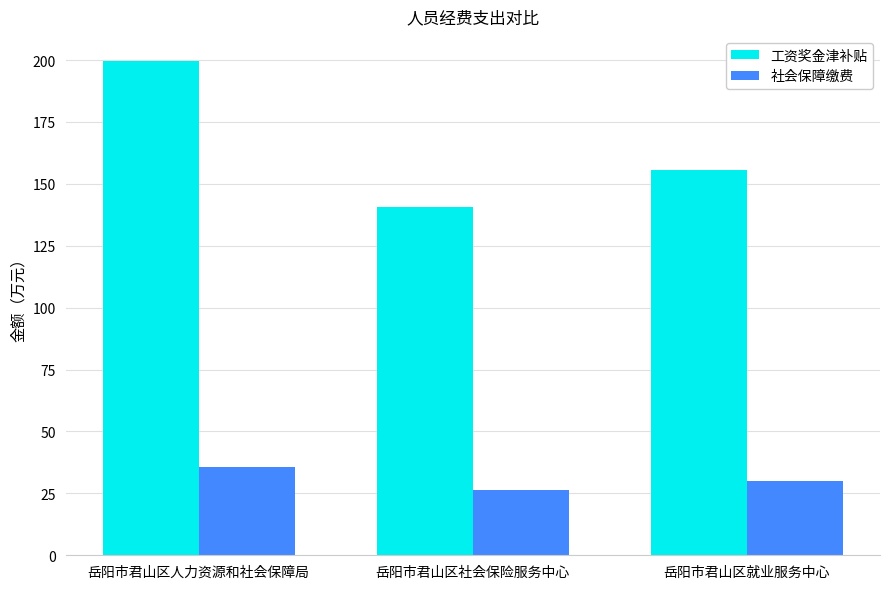

What is the sum of the 社会保障缴费 values at 岳阳市君山区就业服务中心 and 岳阳市君山区人力资源和社会保障局?

65.7